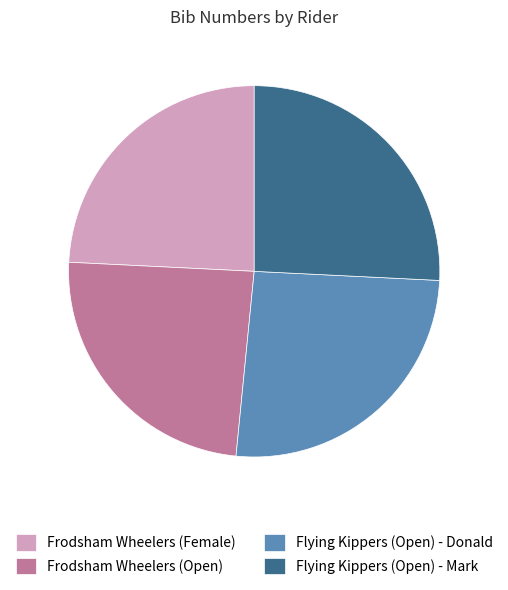

Is there any slice that represents more than half of the pie?

No